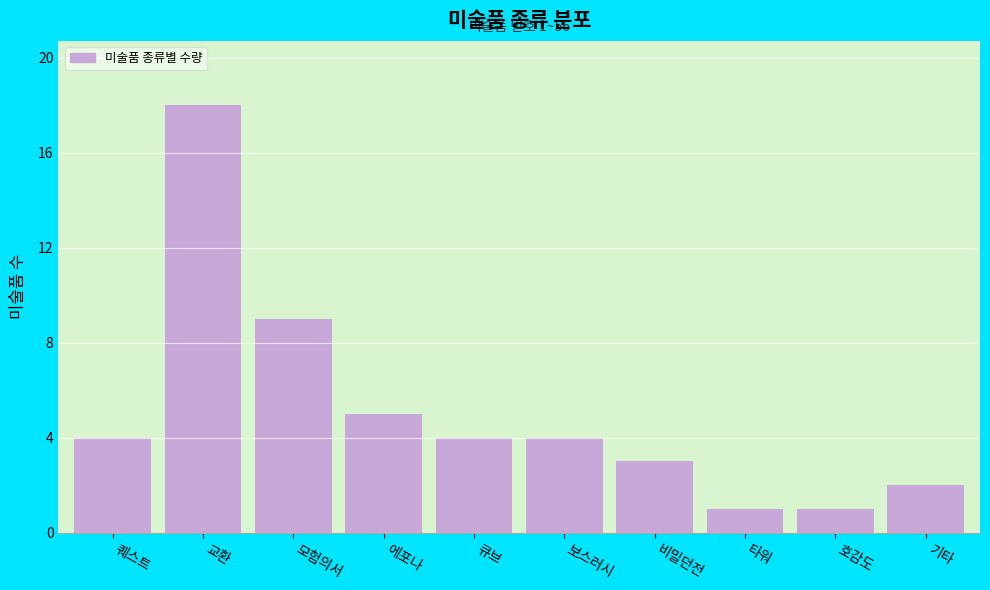

Reading right to left, transcribe all the data shown in this chart.

기타=2	호감도=1	타워=1	비밀던전=3	보스러시=4	큐브=4	에포나=5	모험의서=9	교환=18	퀘스트=4